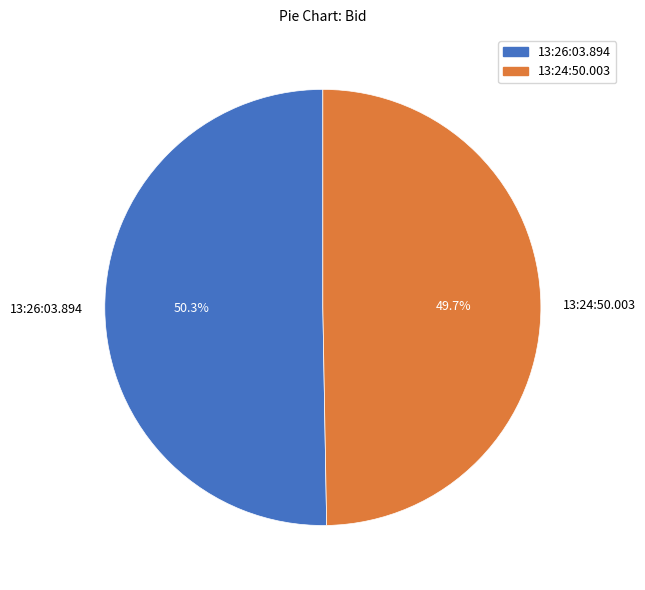

Count the number of slices in the pie.

2